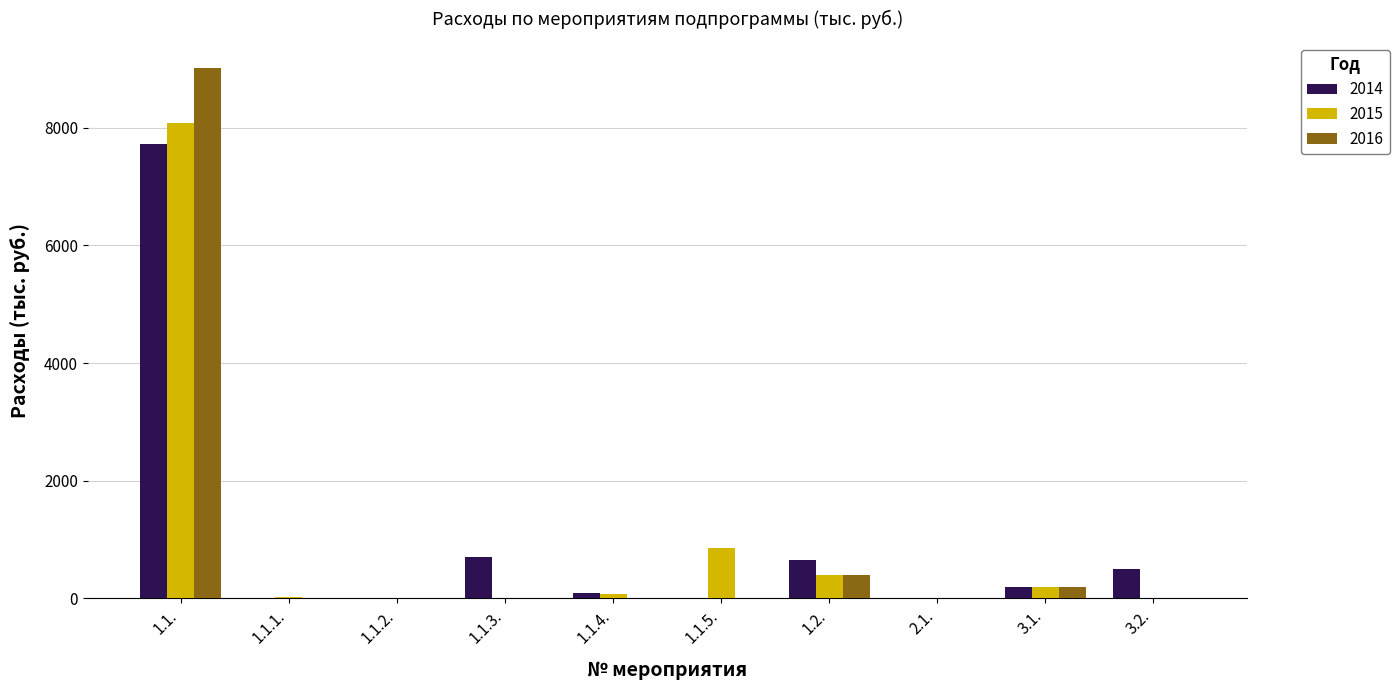

The value of 2015 at 3.2. is 0.0. True or false?

True